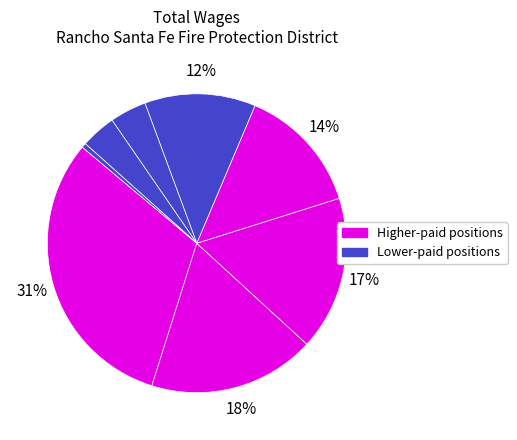

To the nearest percent, what is the average slice percentage?

12%